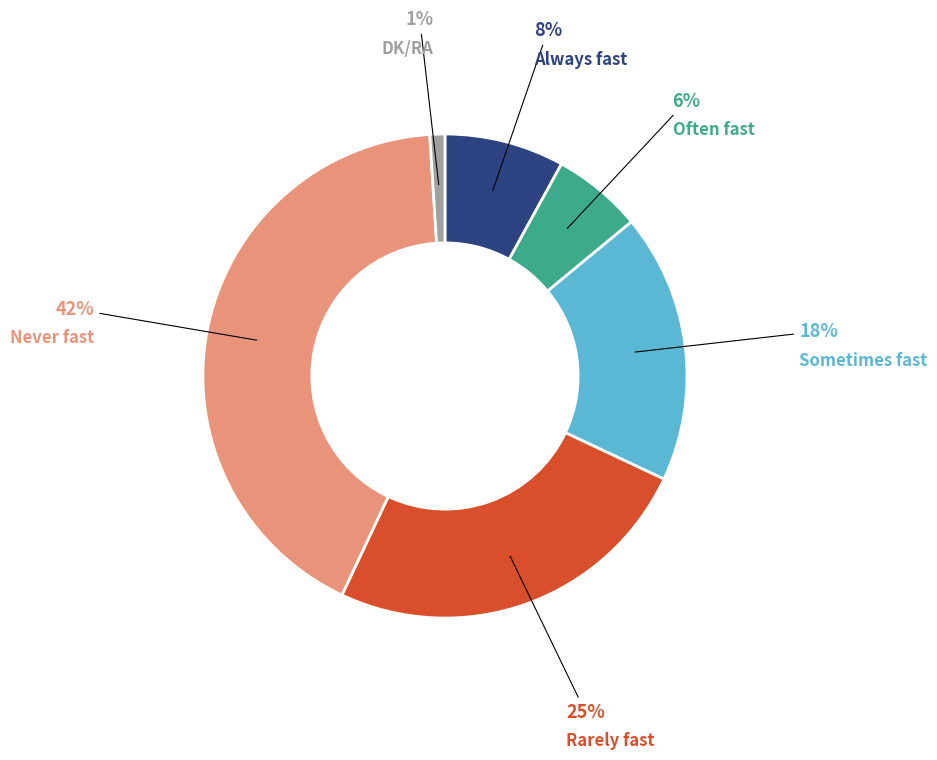

Which slice is the smallest?

DK/RA